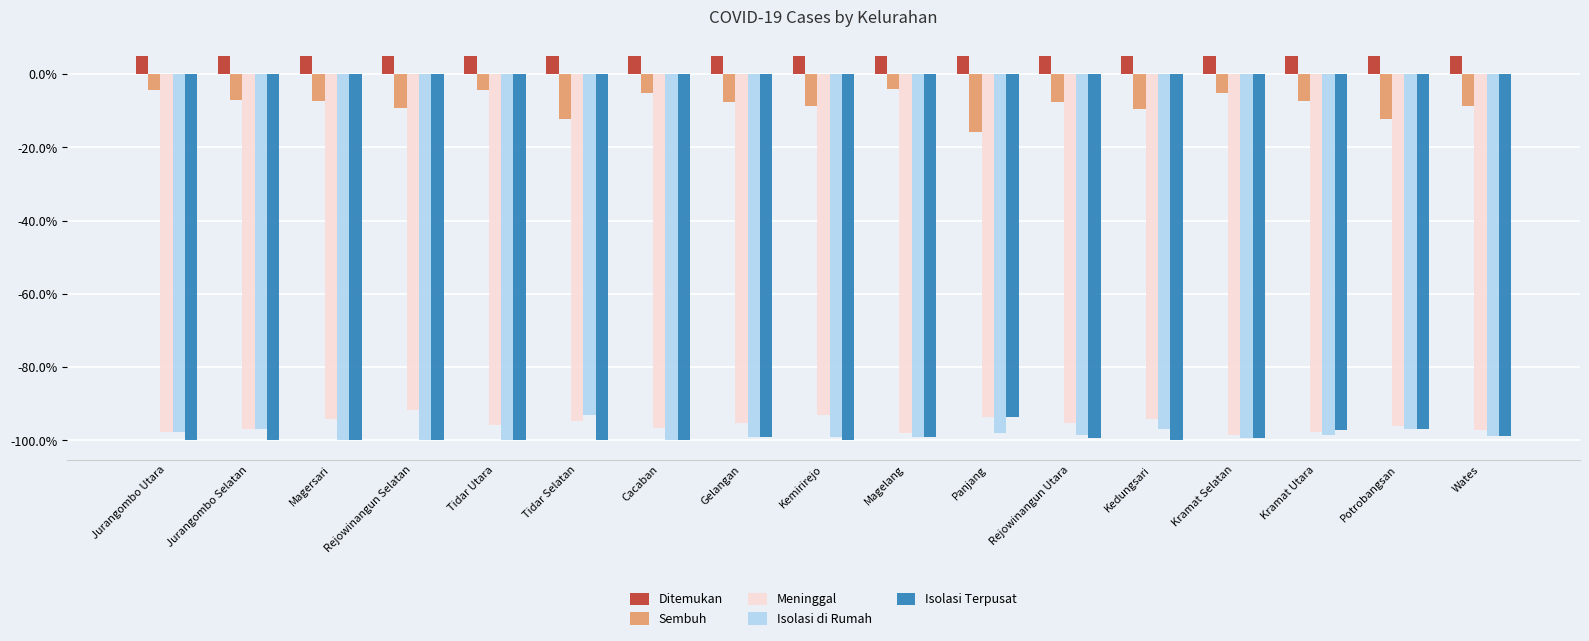

What is the average value of the Isolasi Terpusat series?

-99.0